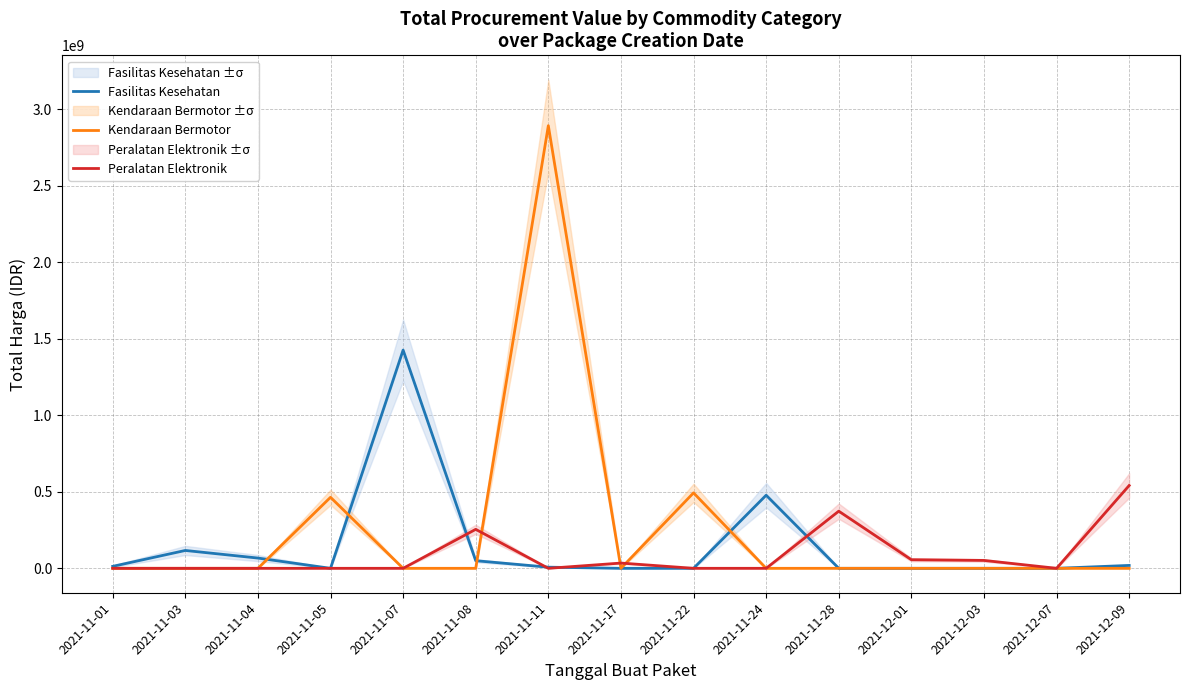

Between 2021-12-09 and 2021-11-01, which is larger?

2021-12-09